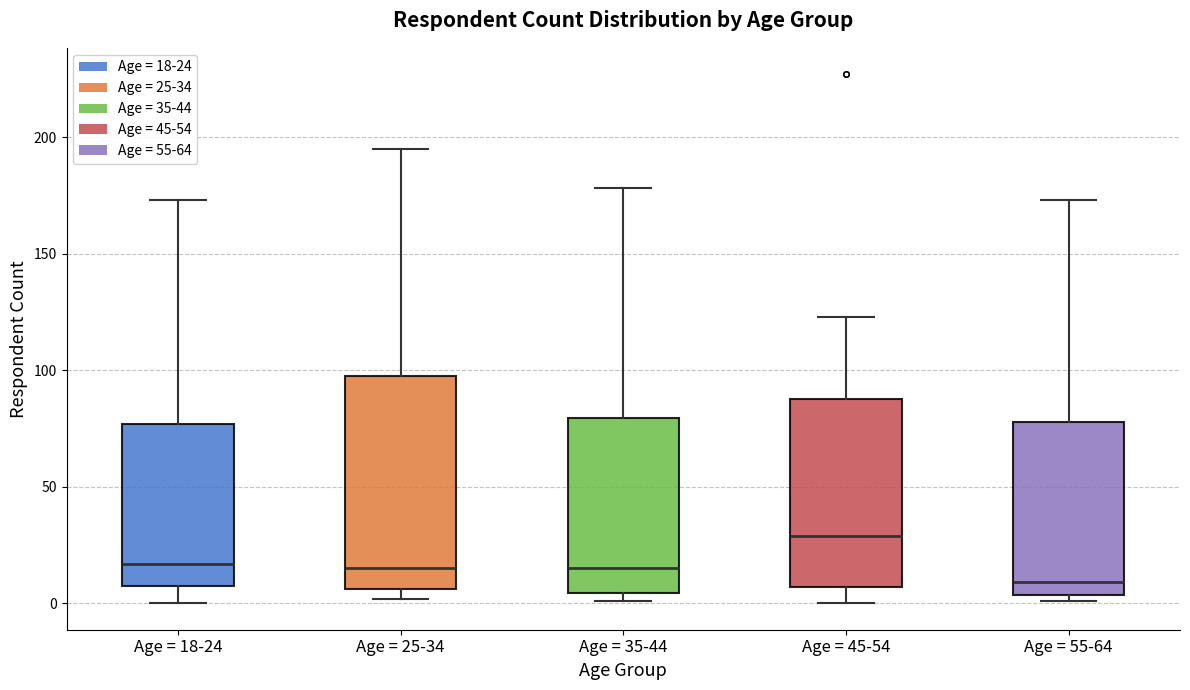

Reading left to right, read every box against the y-axis: the position of its median line, the range the box covers, and the ends of its whiskers. The values are not printed on the chart, so give them approximately, as read against the axis.

Age = 18-24: median 15, box 10 to 75, whiskers 0 to 175
Age = 25-34: median 15, box 5 to 100, whiskers 0 to 195
Age = 35-44: median 15, box 5 to 80, whiskers 0 to 180
Age = 45-54: median 30, box 5 to 90, whiskers 0 to 125
Age = 55-64: median 10, box 5 to 80, whiskers 0 to 175